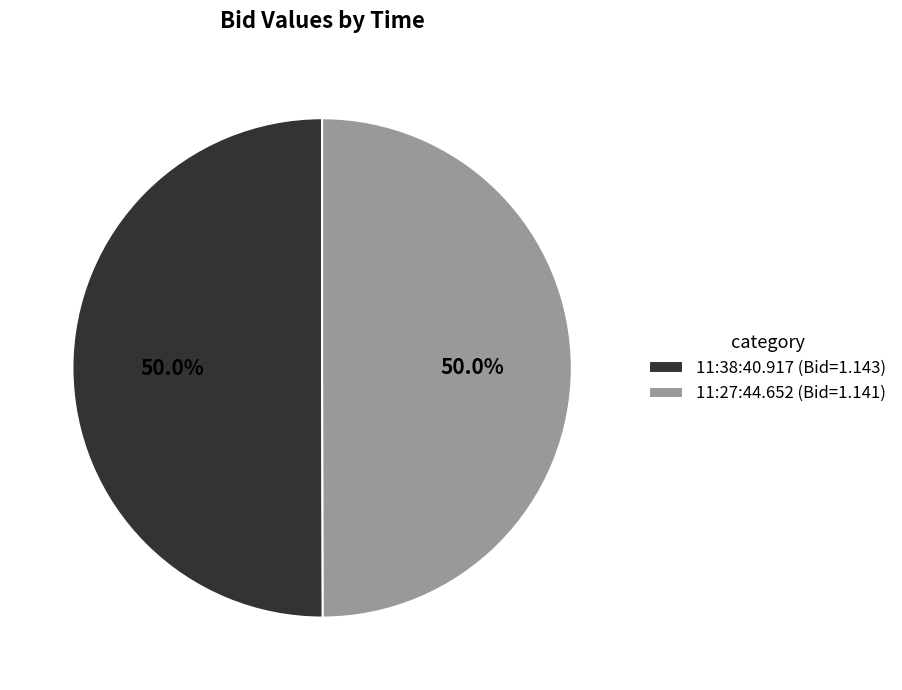

What percentage is the 11:27:44.652 slice, to the nearest percent?

50%